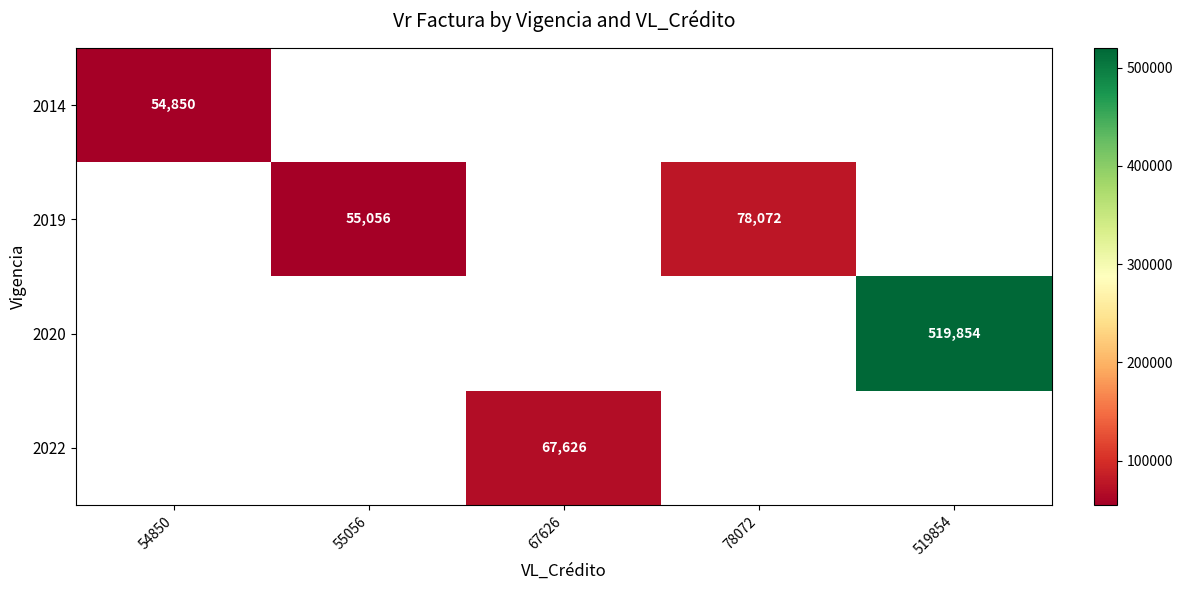

Is it true that 2019 equals 55056 at 55056?

True